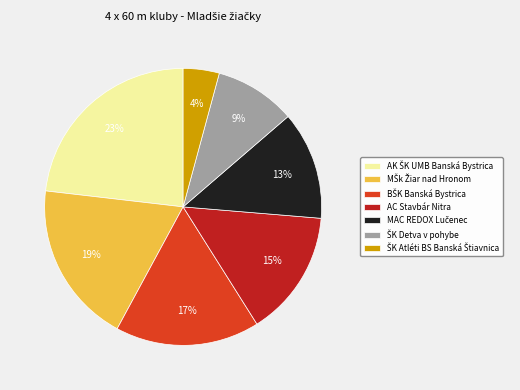

How many slices are in this pie chart?

7